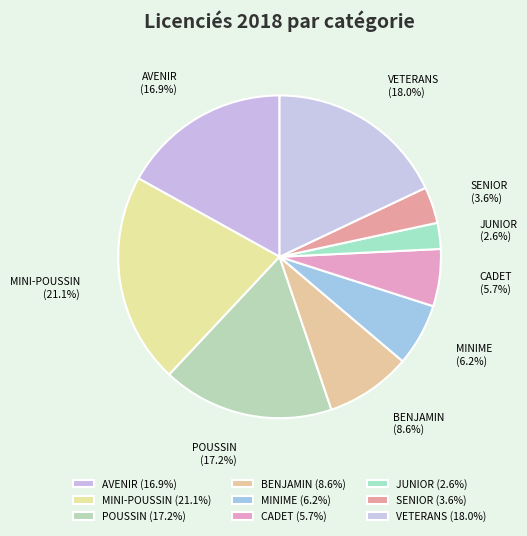

To the nearest percent, what is the average slice percentage?

11%